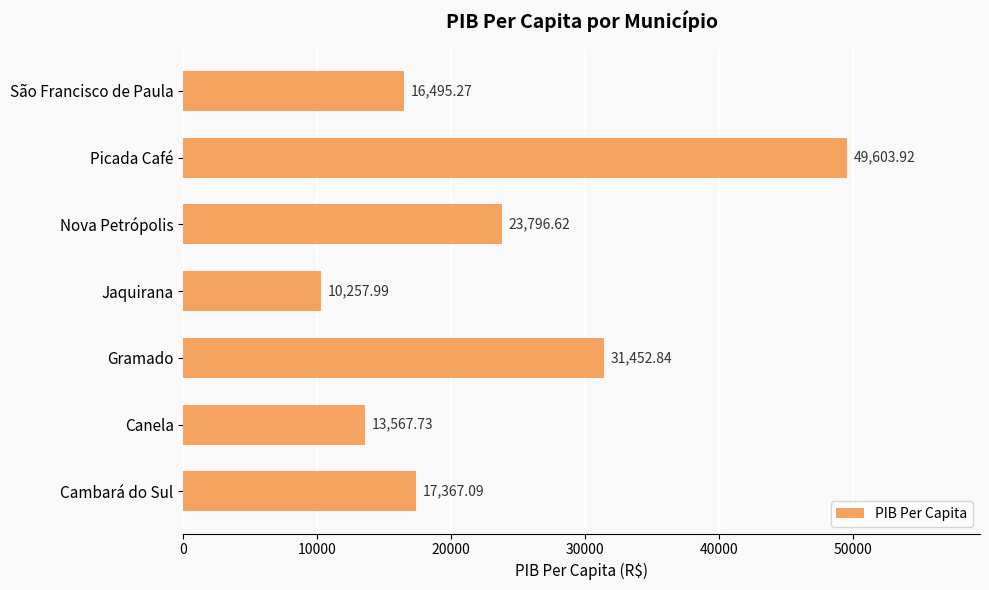

What is the sum of the values at Canela and São Francisco de Paula?

30063.0